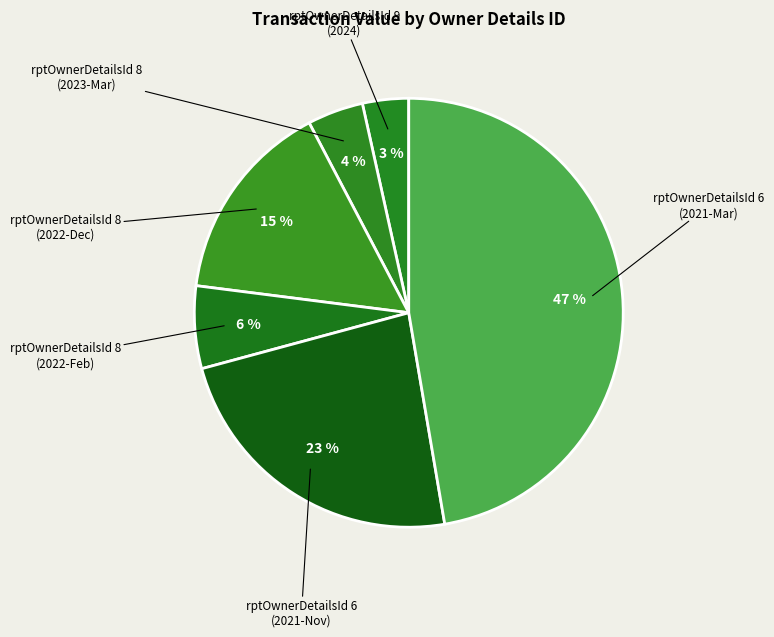

To the nearest percent, what is the difference between the largest and smallest slice percentages?

44%